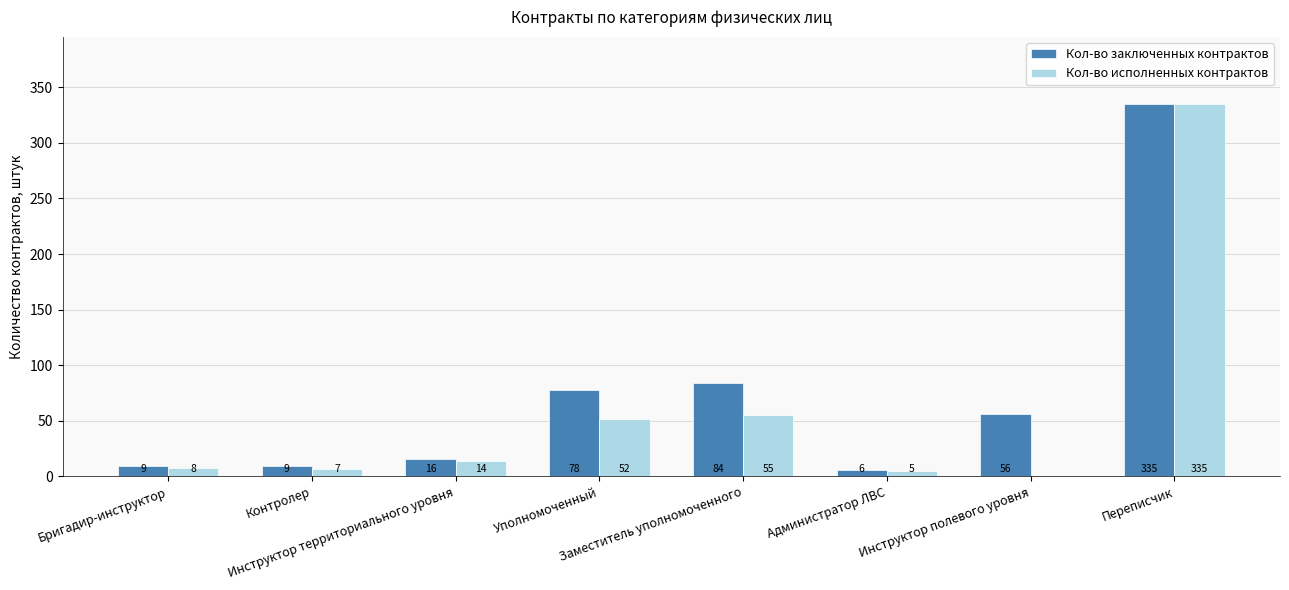

Reading left to right, list all the values displayed in this chart.

Кол-во заключенных контрактов: Бригадир-инструктор=9	Контролер=9	Инструктор территориального уровня=16	Уполномоченный=78	Заместитель уполномоченного=84	Администратор ЛВС=6	Инструктор полевого уровня=56	Переписчик=335
Кол-во исполненных контрактов: Бригадир-инструктор=8	Контролер=7	Инструктор территориального уровня=14	Уполномоченный=52	Заместитель уполномоченного=55	Администратор ЛВС=5	Инструктор полевого уровня=0	Переписчик=335